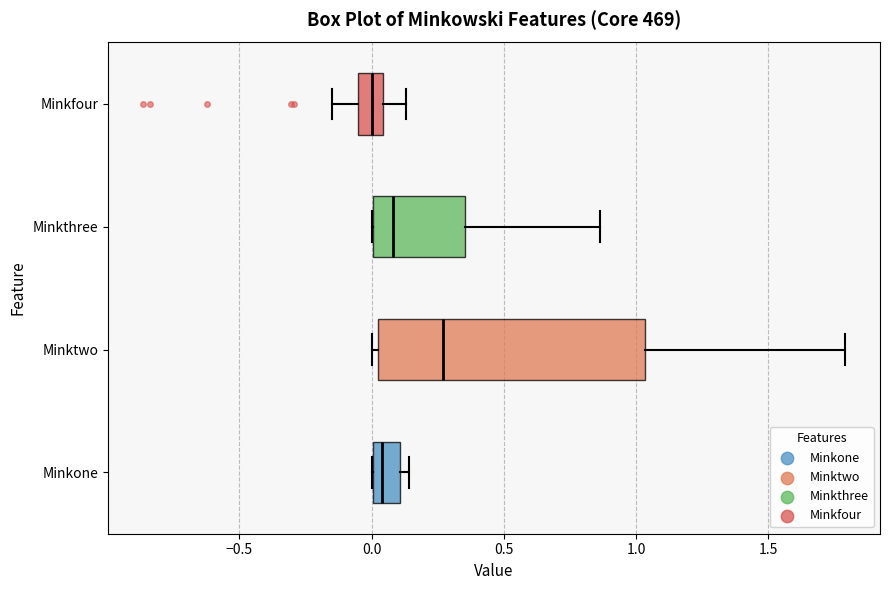

Reading bottom to top, read every box against the x-axis: the position of its median line, the range the box covers, and the ends of its whiskers. The values are not printed on the chart, so give them approximately, as read against the axis.

Minkone: median 0.05, box 0.00 to 0.10, whiskers 0.00 to 0.15
Minktwo: median 0.25, box 0.00 to 1.05, whiskers 0.00 (just left of the box's left edge) to 1.80
Minkthree: median 0.10, box 0.00 to 0.35, whiskers 0.00 to 0.85
Minkfour: median 0.00, box -0.05 to 0.05, whiskers -0.15 to 0.15